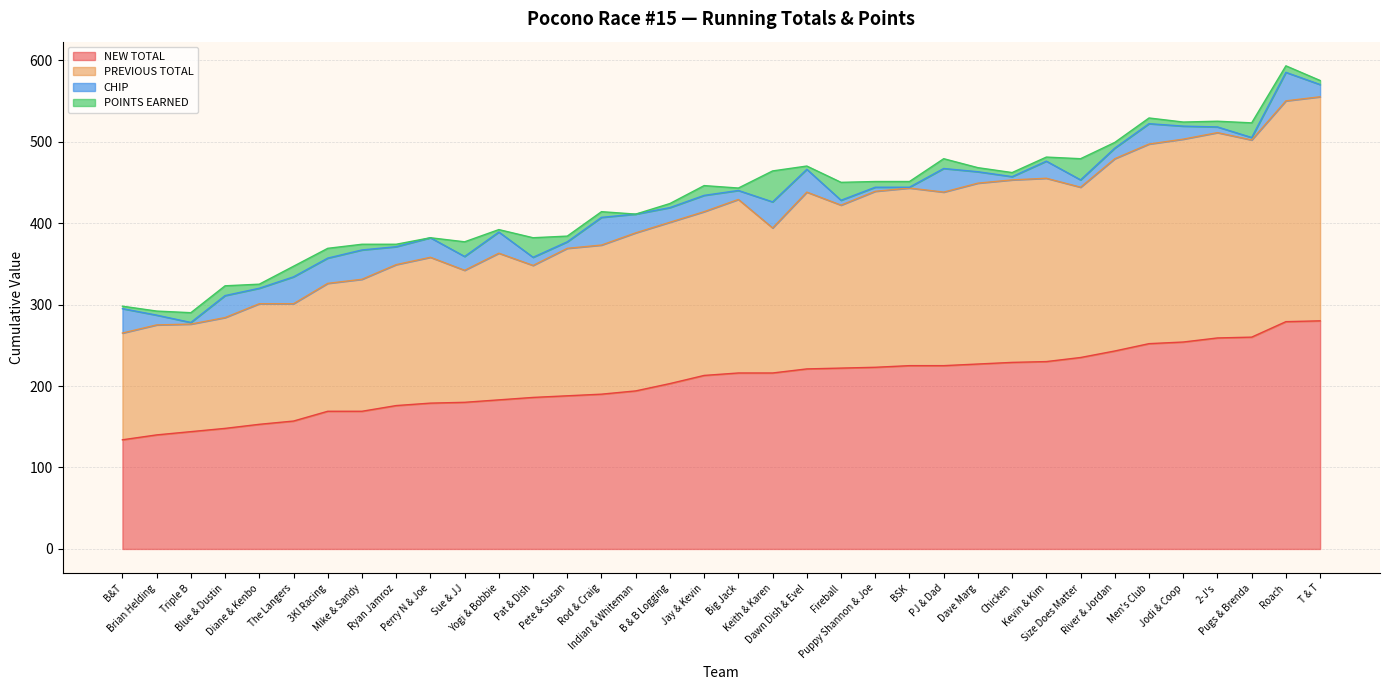

What are all the series names shown in the legend?

NEW TOTAL, PREVIOUS TOTAL, CHIP, POINTS EARNED